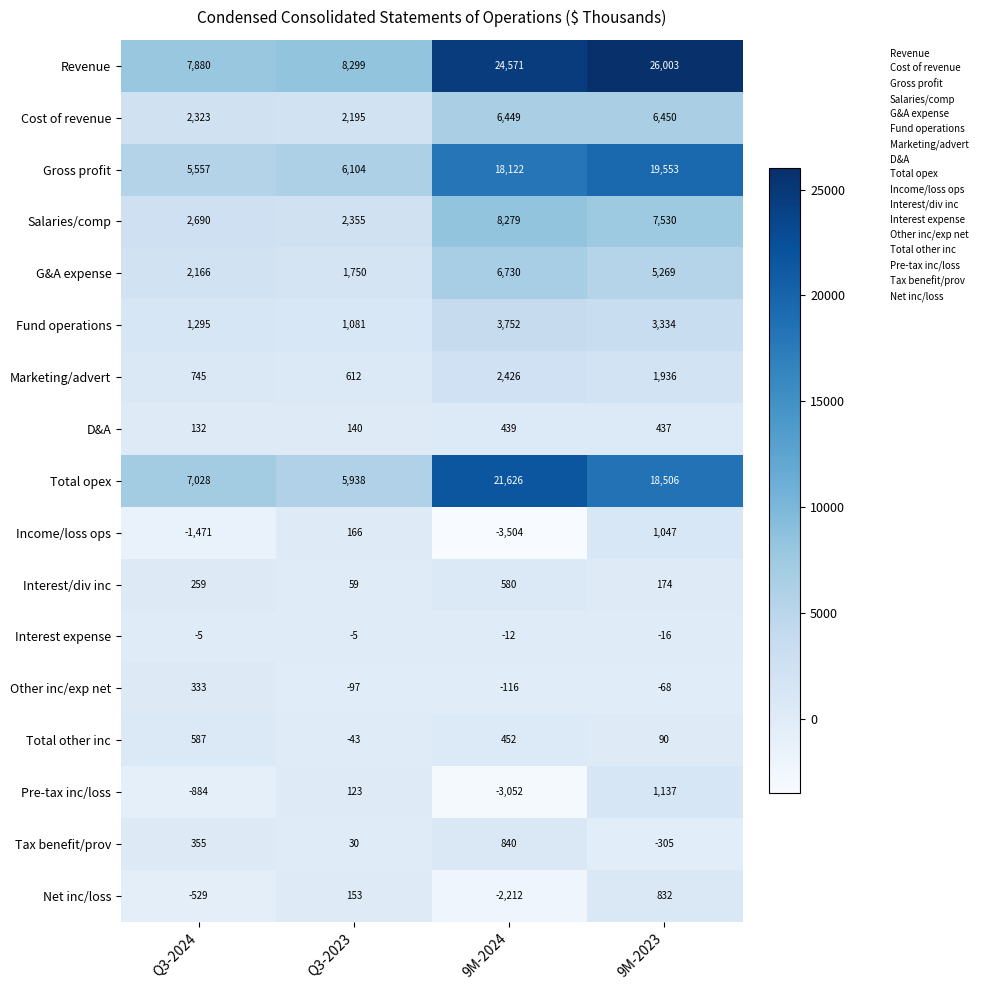

What is the sum of the Total opex values at Q3-2024 and Q3-2023?

12966